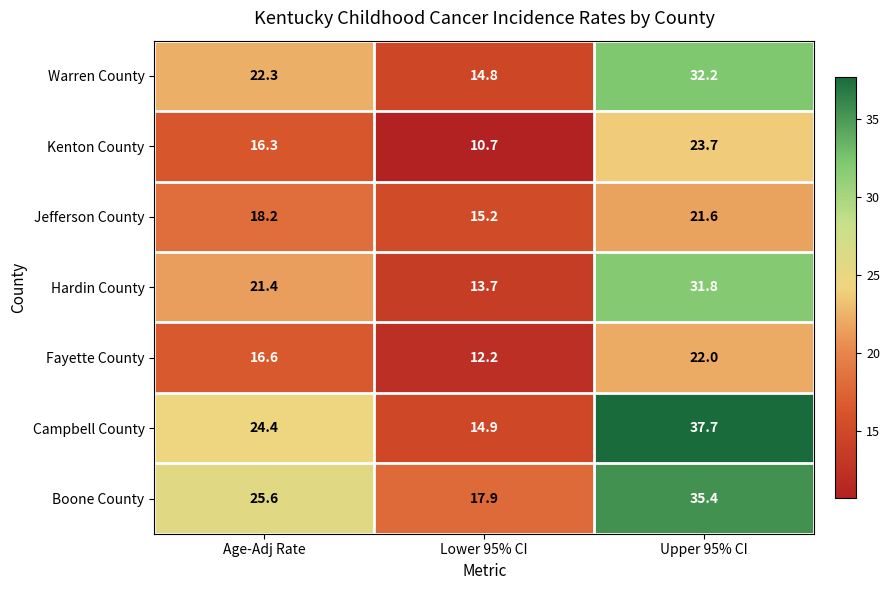

How many data points does each series have?

3